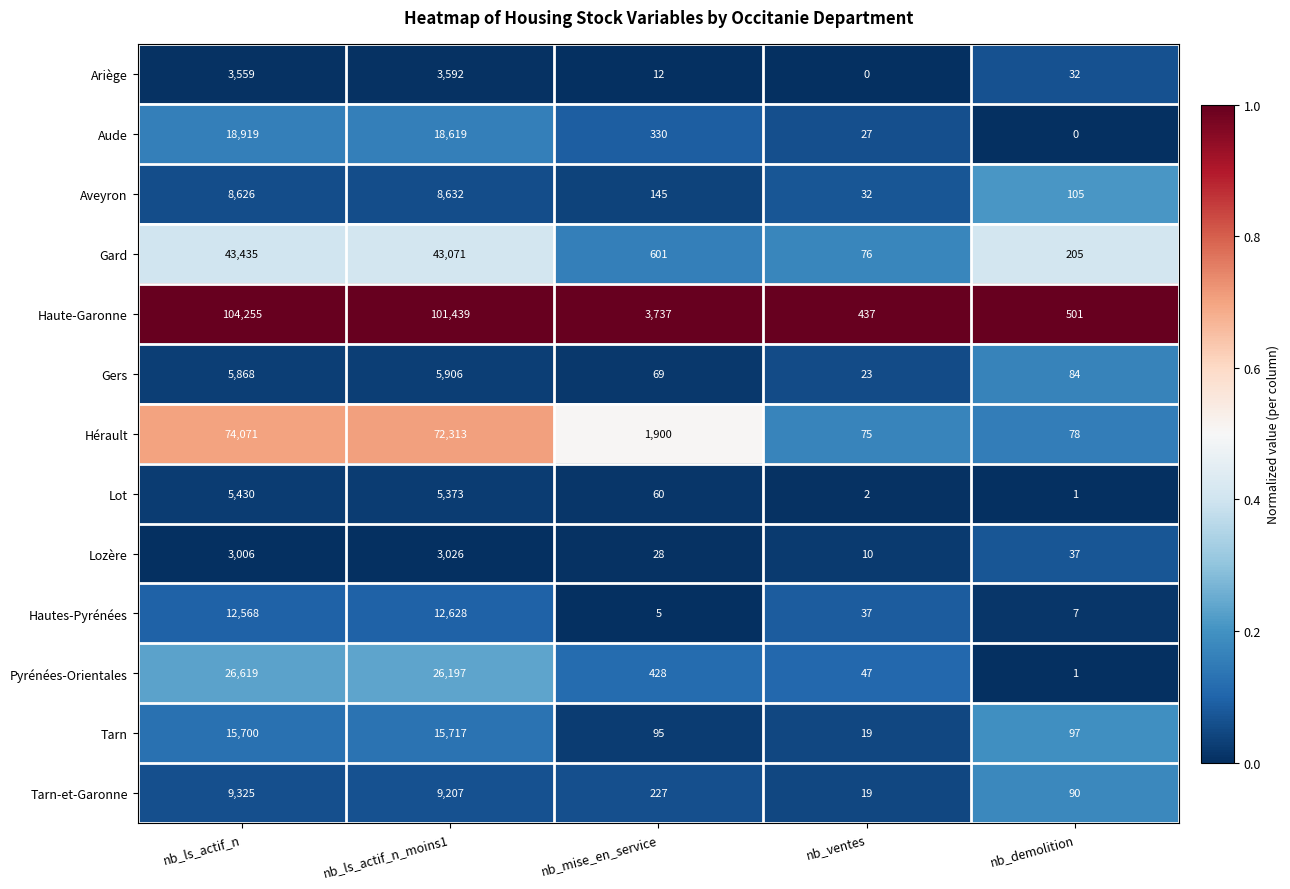

Between nb_ls_actif_n and nb_mise_en_service, which series saw the biggest shift?

Haute-Garonne